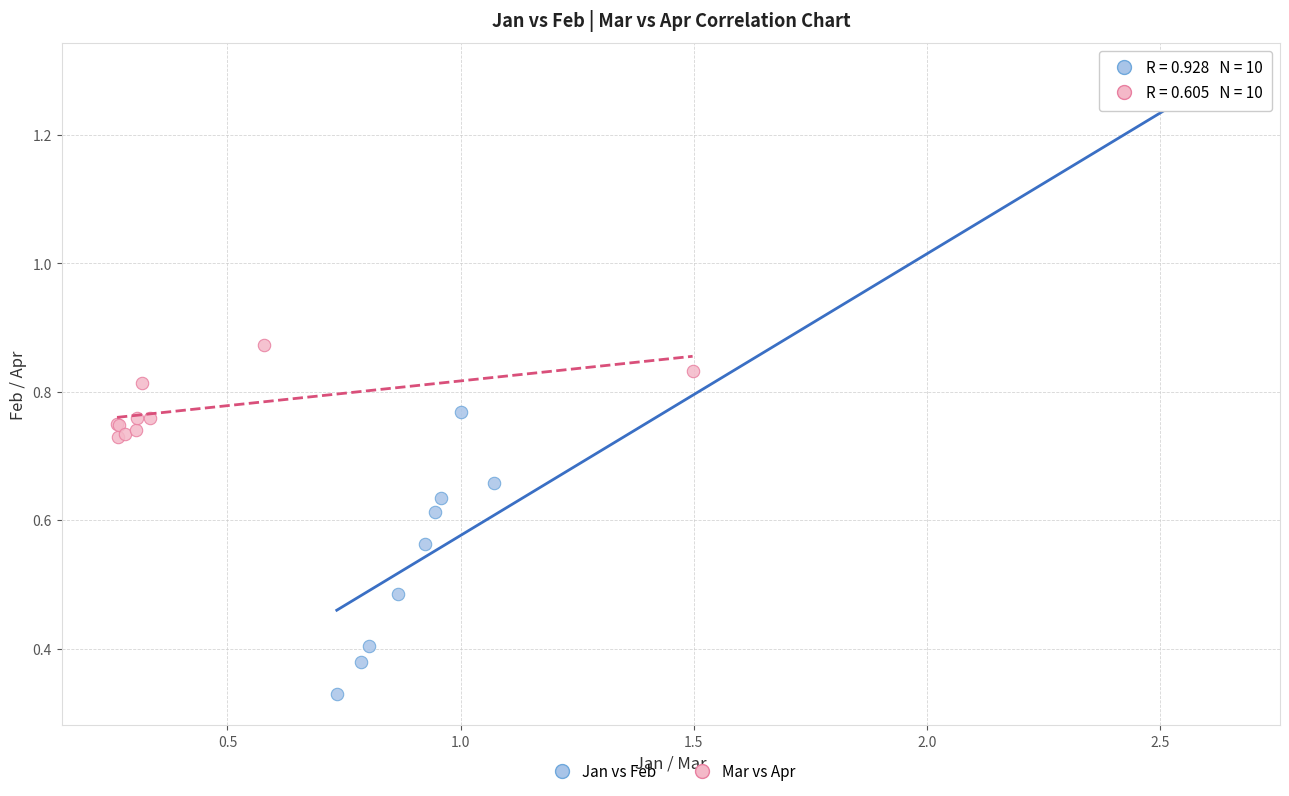

Which series contains the highest Y value?

Jan vs Feb